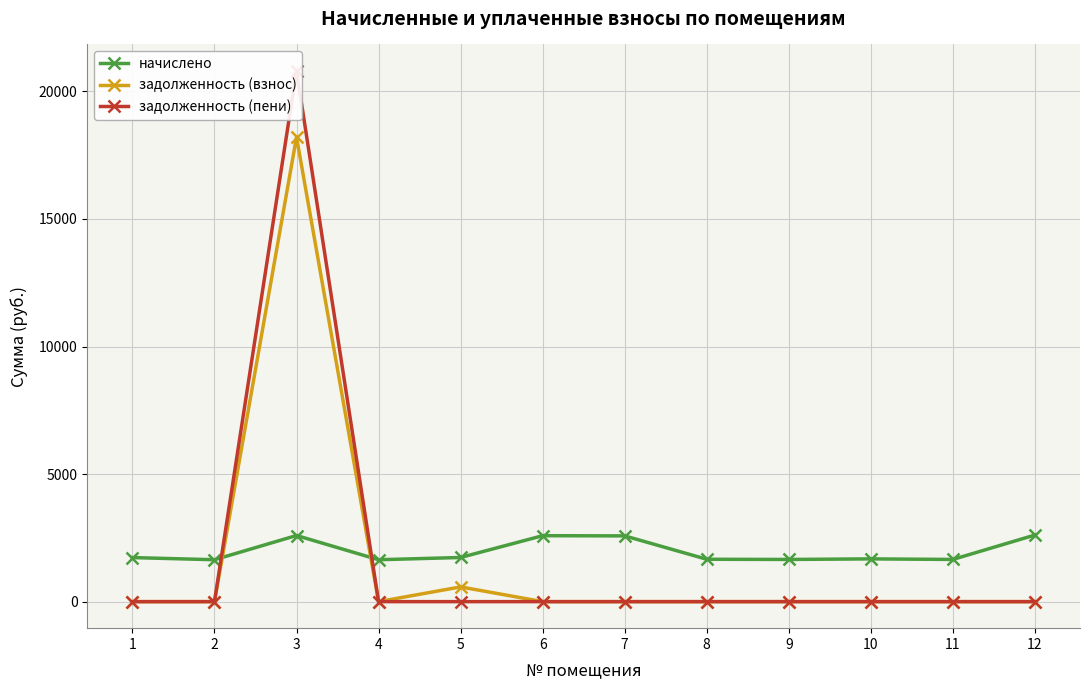

Which series has the largest total across all categories?

начислено